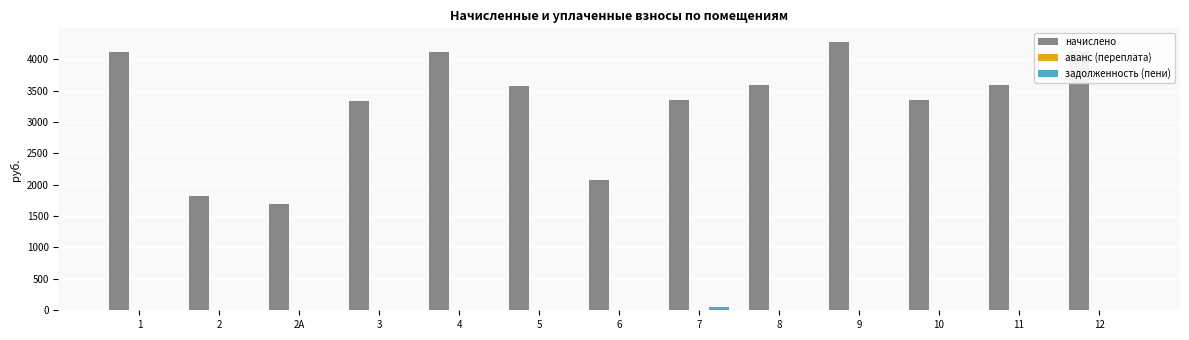

How many series are shown in this chart?

3